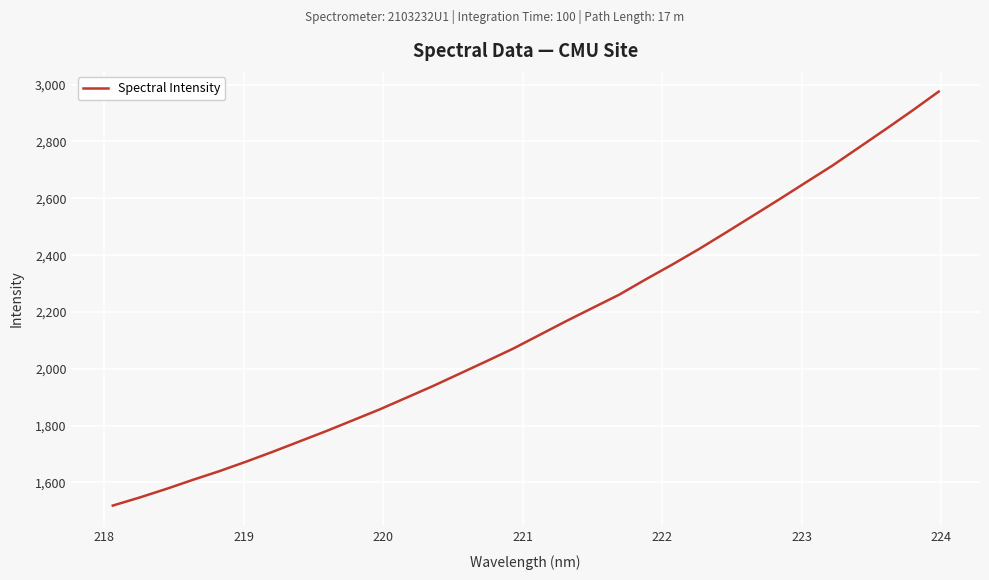

What is the smallest value displayed?

1518.8